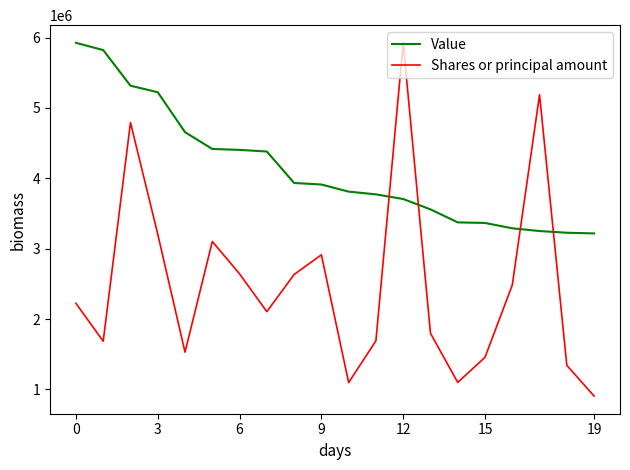

Rank the series by their average value, from highest to lowest.

Value, Shares or principal amount